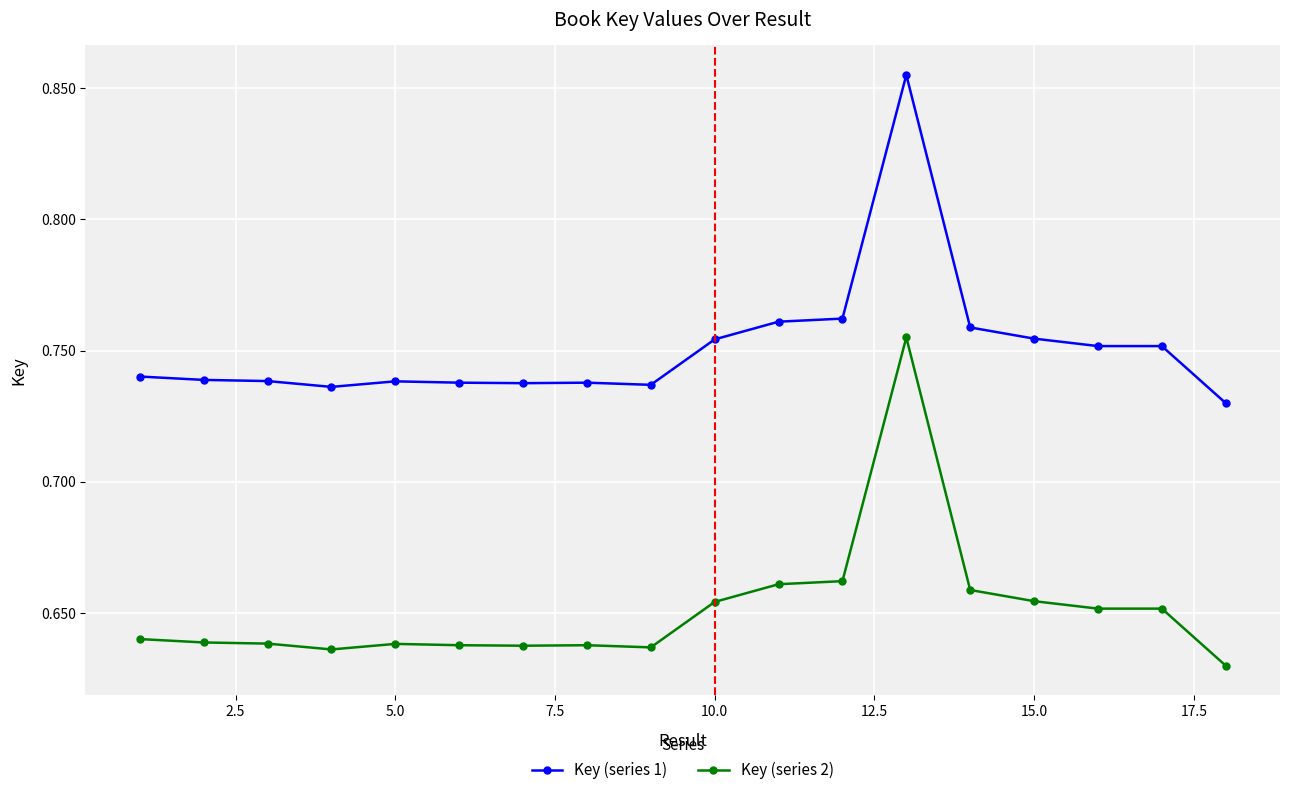

At how many categories does at least one series exceed 0?

18